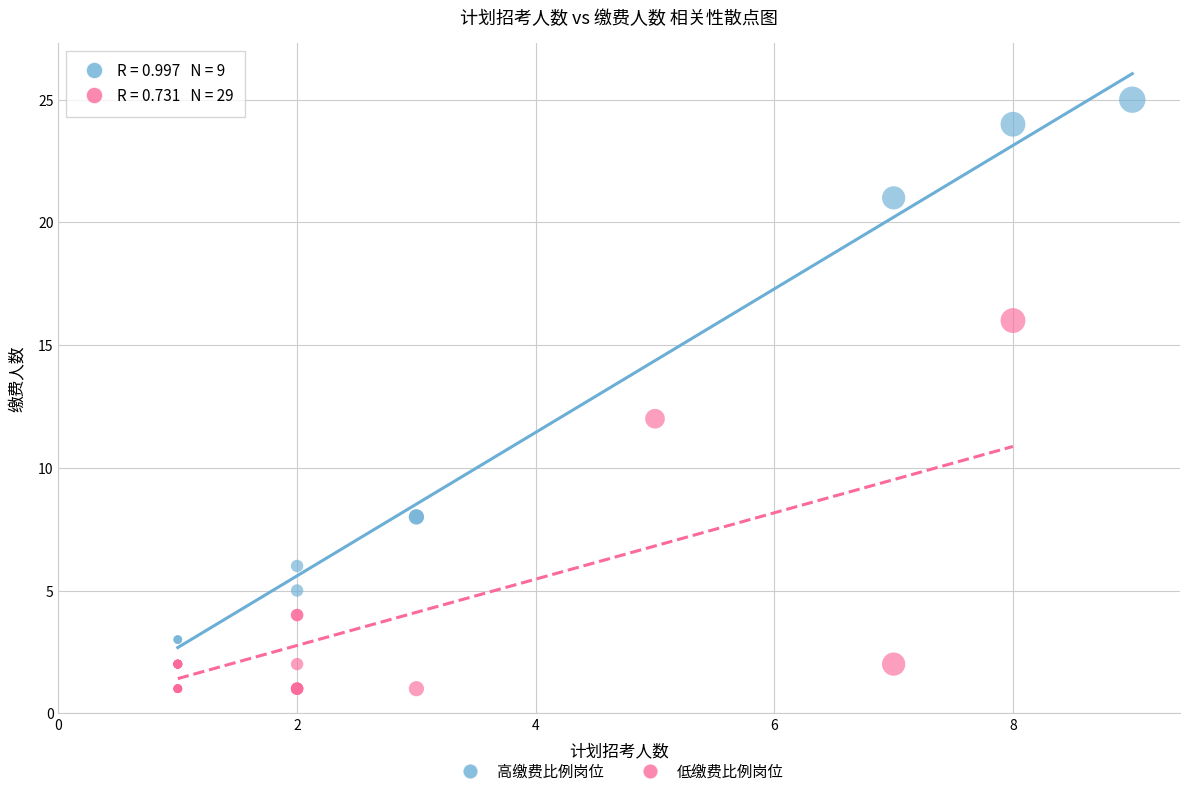

Which series contains the highest Y value?

高缴费比例岗位